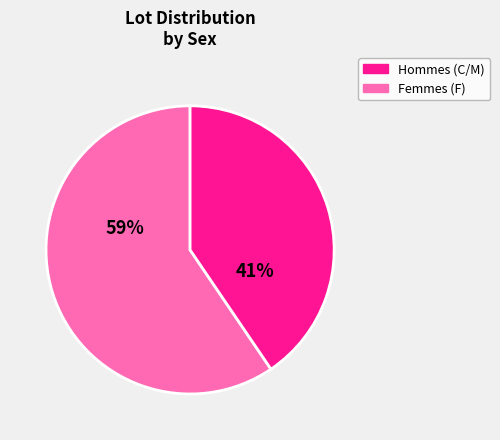

Does any single category account for the majority?

Yes